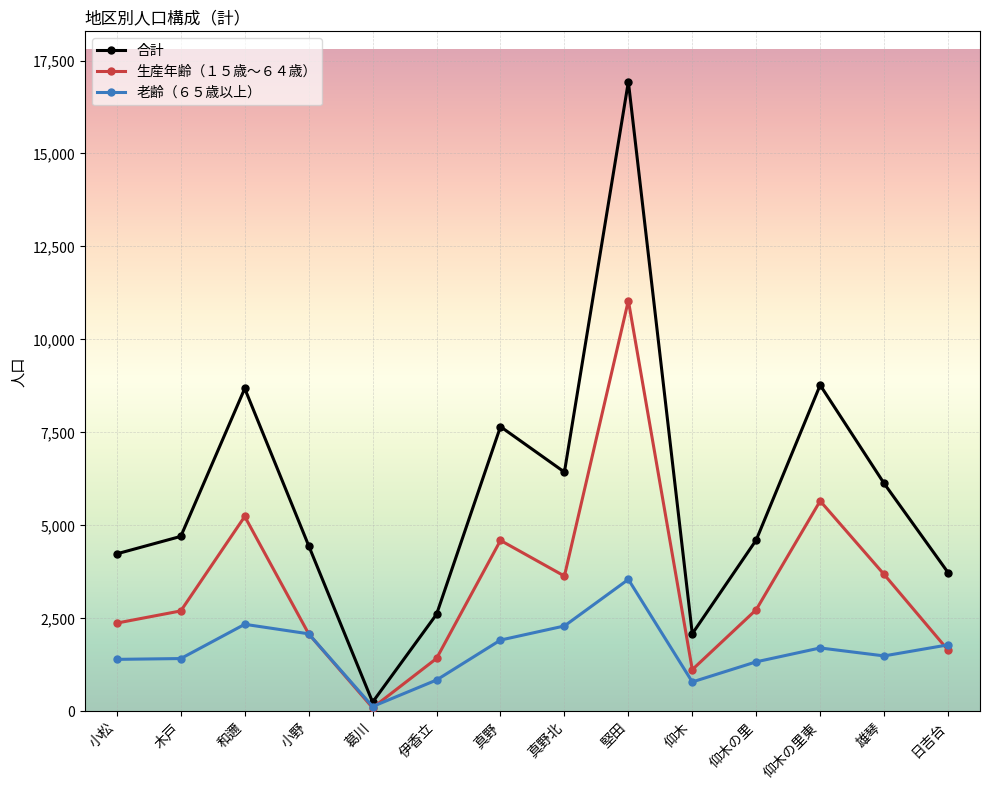

Rank the series by their maximum value, from lowest to highest.

老齢（６５歳以上）, 生産年齢（１５歳～６４歳）, 合計